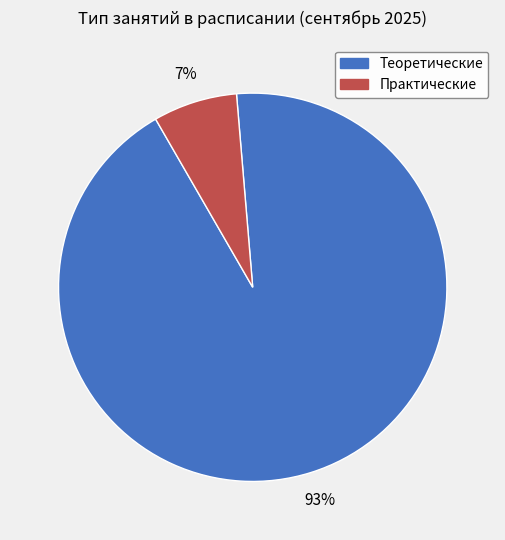

To the nearest percent, what is the difference between the largest and smallest slice percentages?

86%